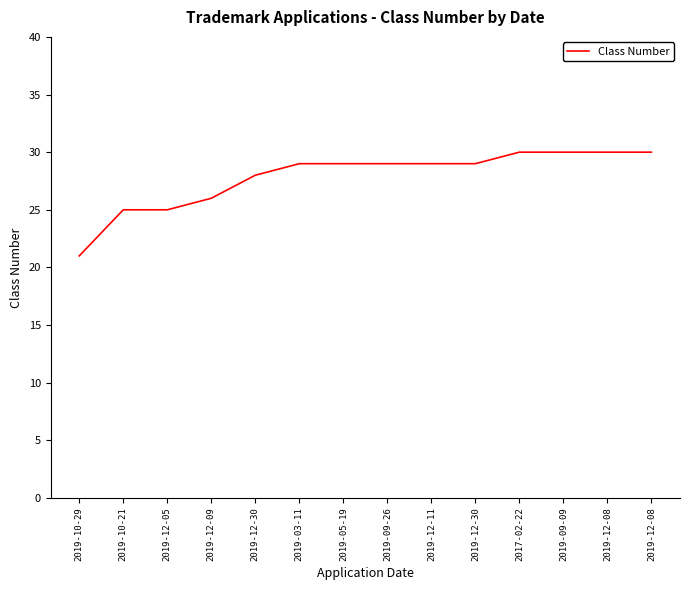

How many categories are shown in the chart?

14